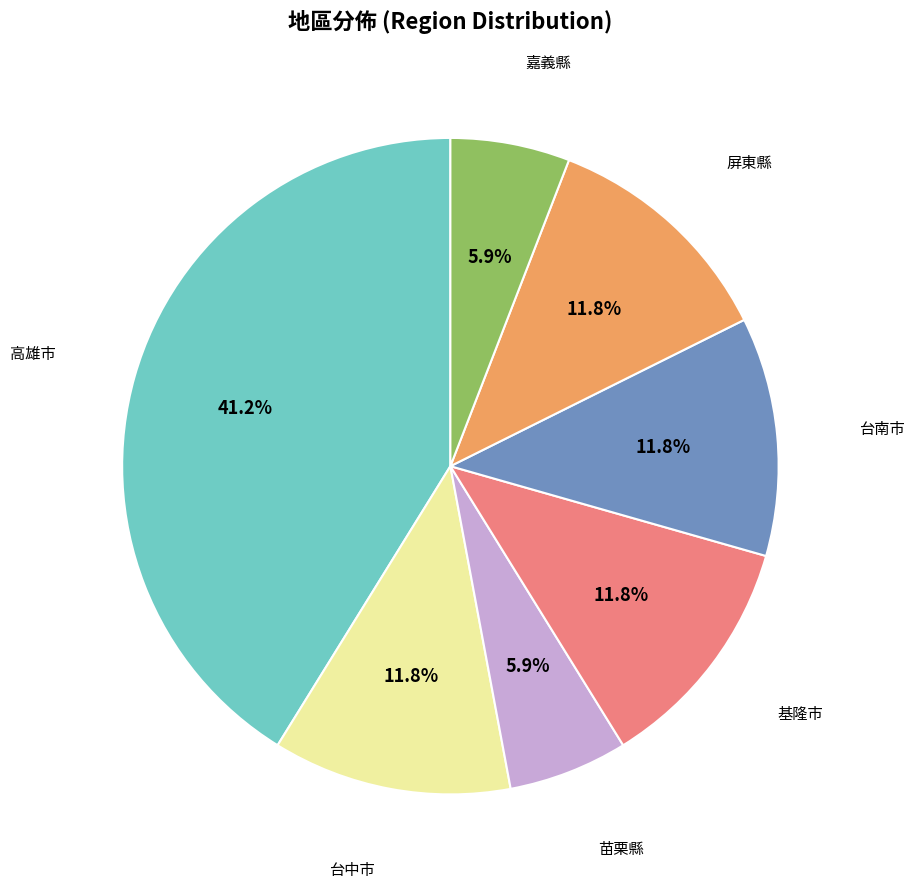

To the nearest percent, what is the average slice percentage?

14%